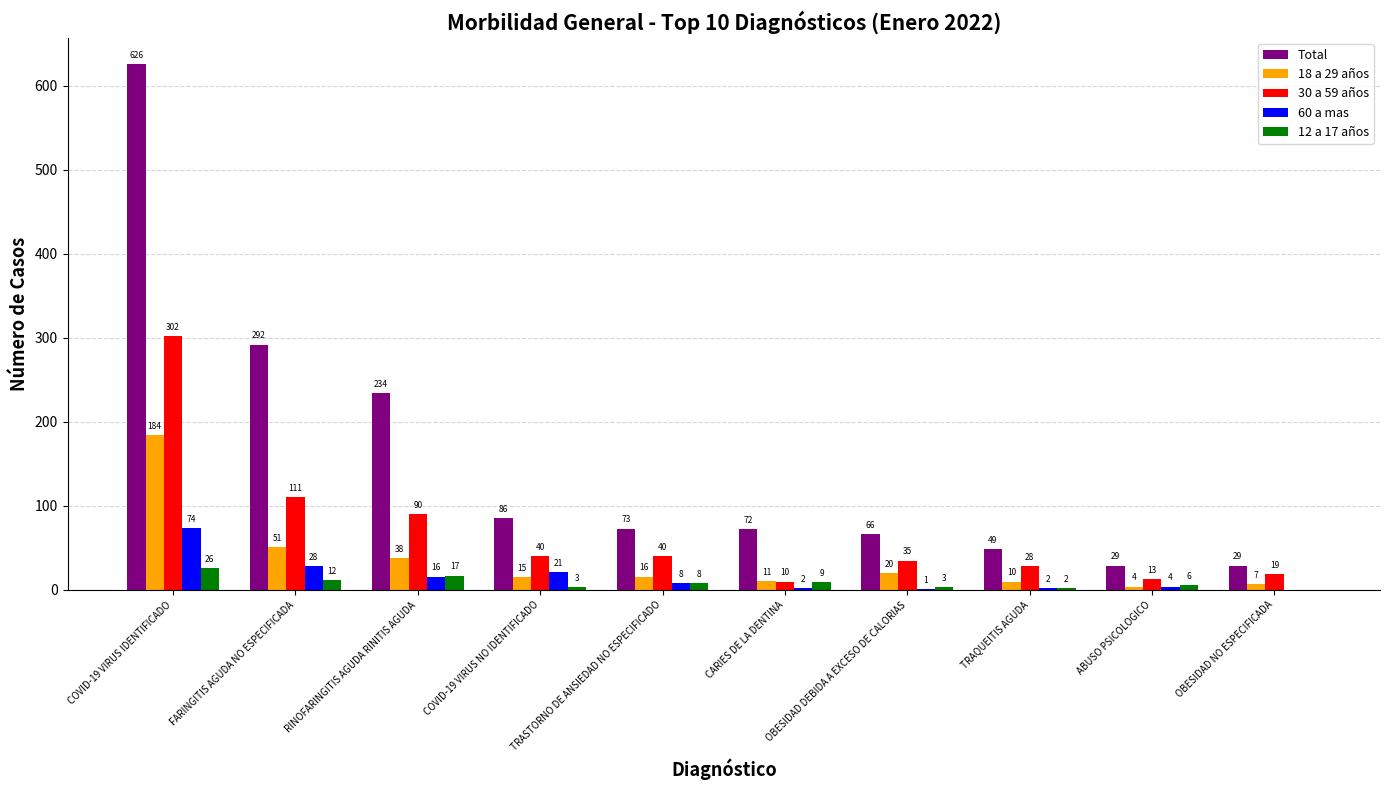

Between RINOFARINGITIS AGUDA RINITIS AGUDA and ABUSO PSICOLOGICO, which series saw the biggest shift?

Total